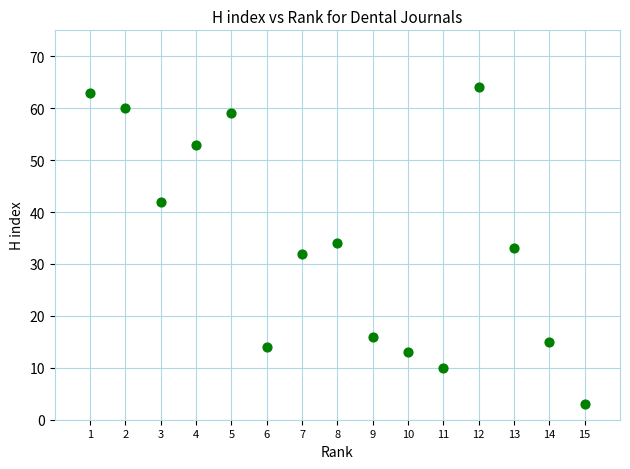

What is the range of Y values (max minus min)?

61